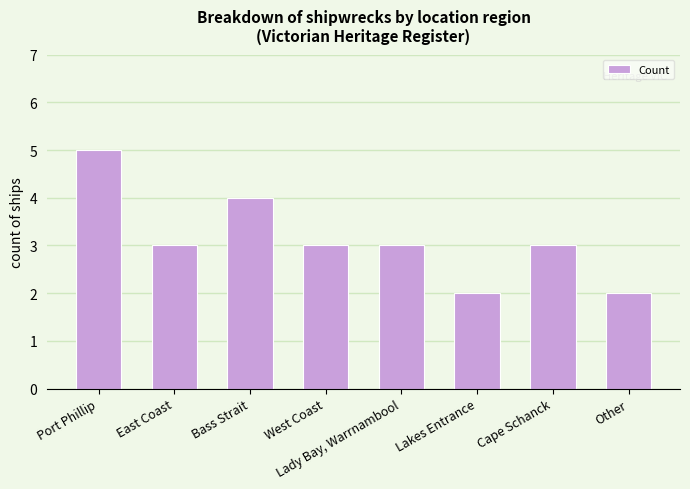

Reading left to right, extract all data points from this chart.

Port Phillip=5	East Coast=3	Bass Strait=4	West Coast=3	Lady Bay, Warrnambool=3	Lakes Entrance=2	Cape Schanck=3	Other=2